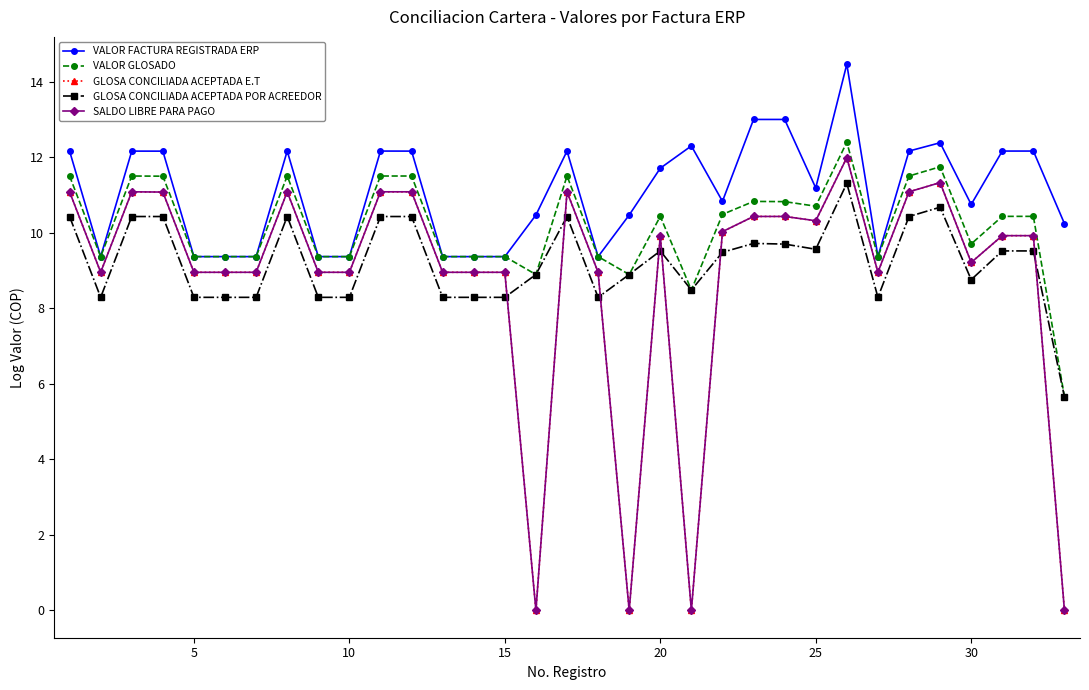

True or false: VALOR GLOSADO and GLOSA CONCILIADA ACEPTADA E.T intersect in this chart.

False